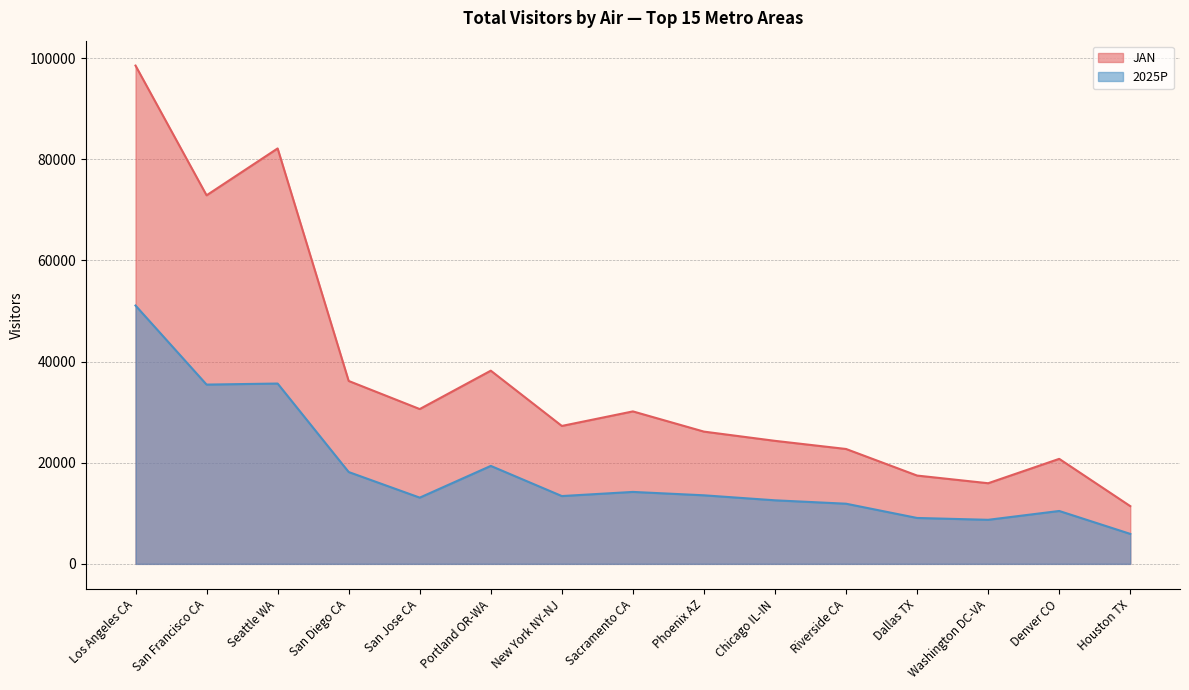

Is the value of 2025P at Washington DC-VA greater than the value of JAN at Sacramento CA?

No